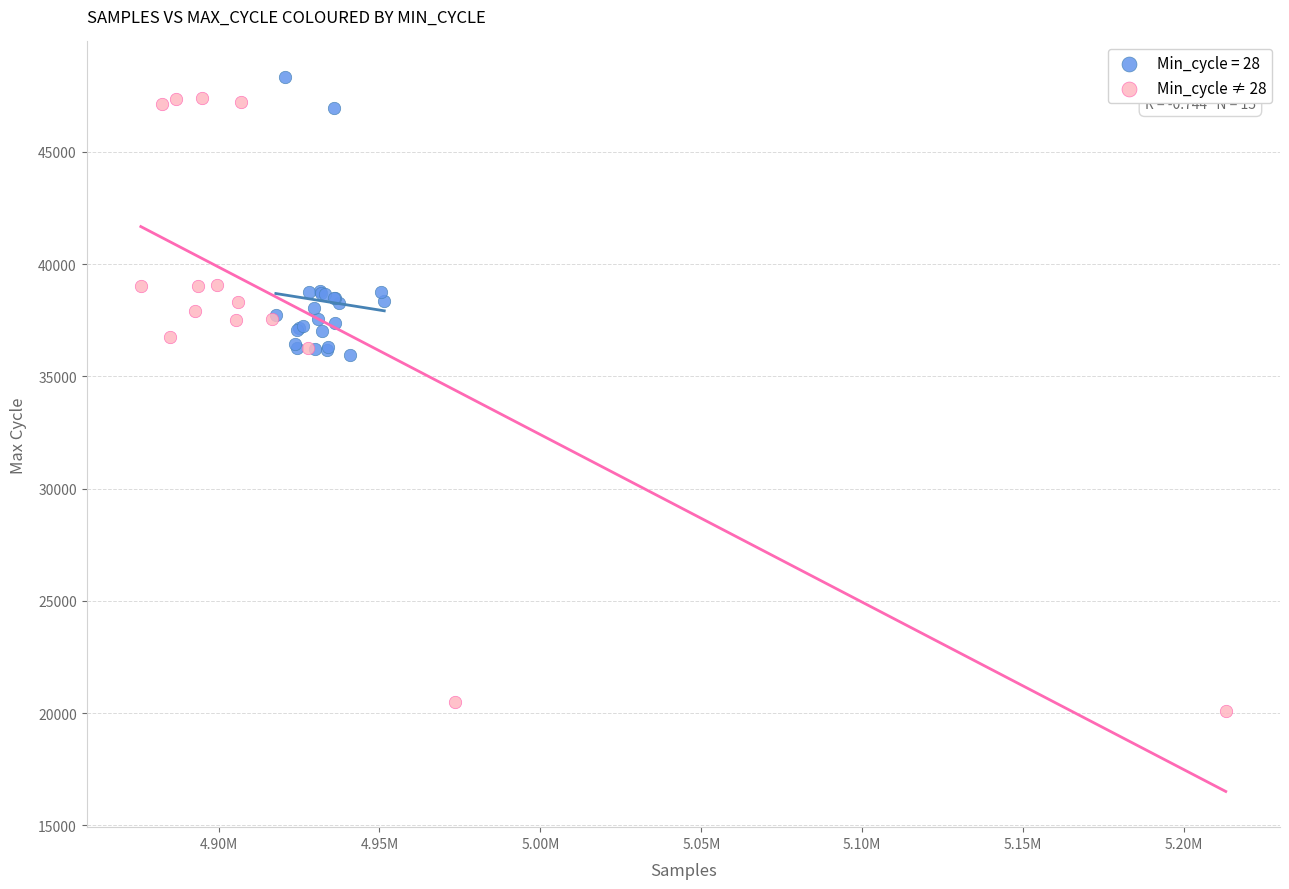

Which series has the largest Y range (max minus min)?

Min_cycle ≠ 28